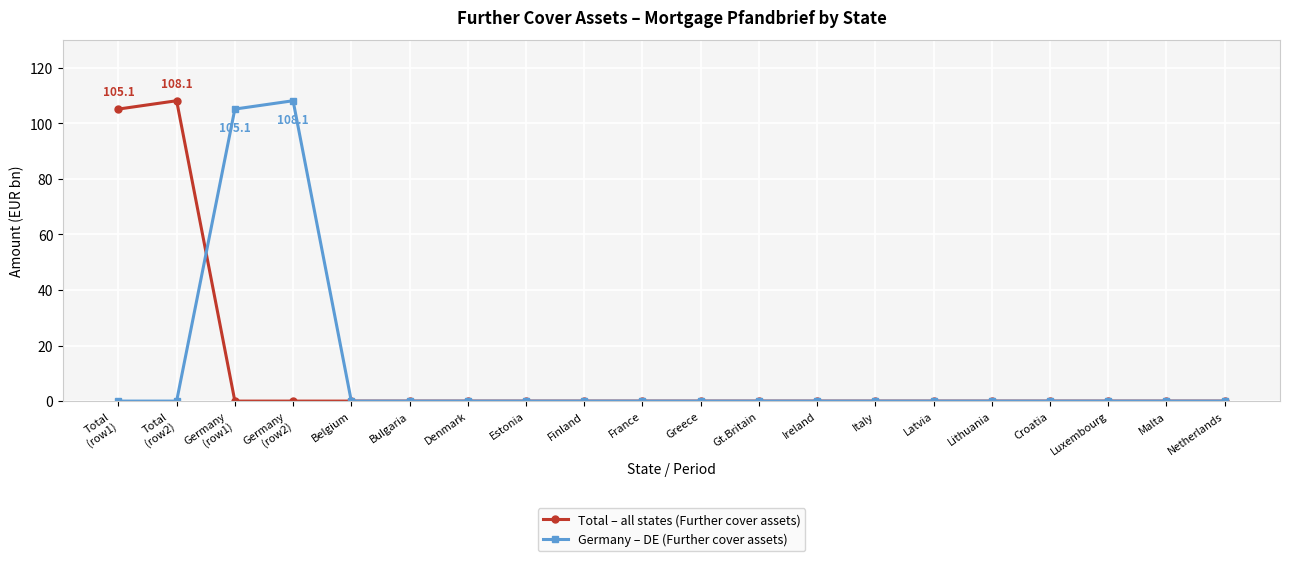

What is the maximum value shown in the chart?

108.1